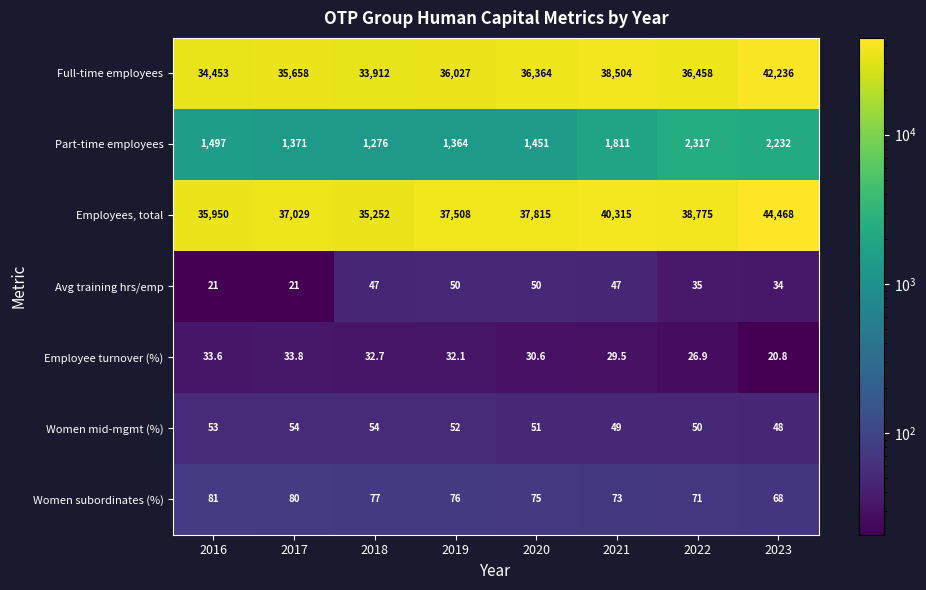

Which series has the largest total across all categories?

Employees, total